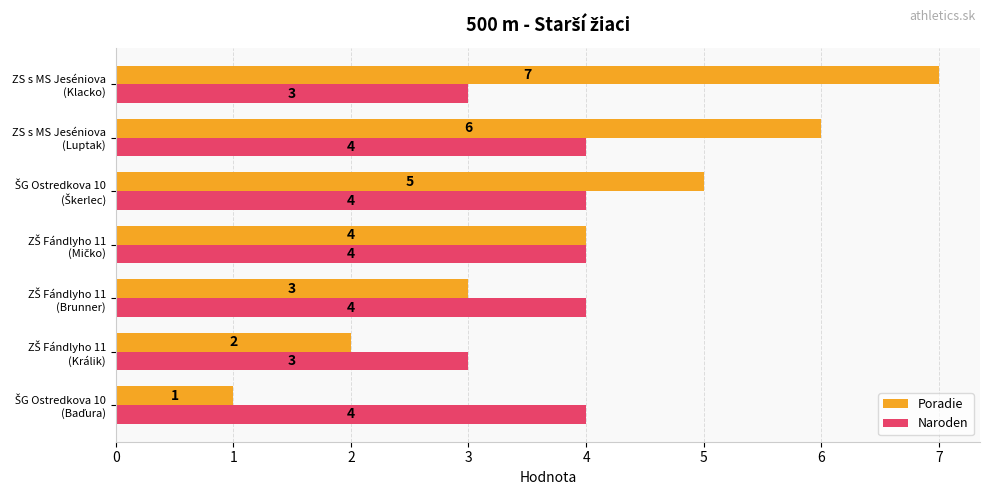

What are all the series names shown in the legend?

Poradie, Naroden